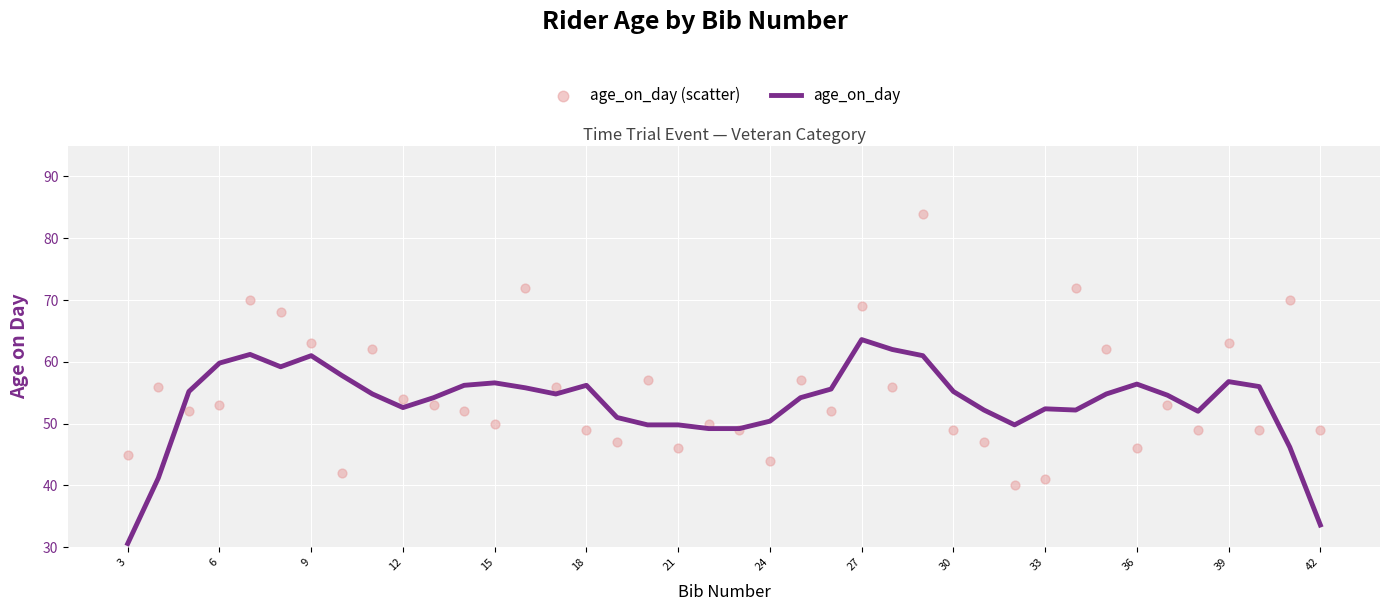

Is it true that age_on_day equals 50.4 at 24?

True